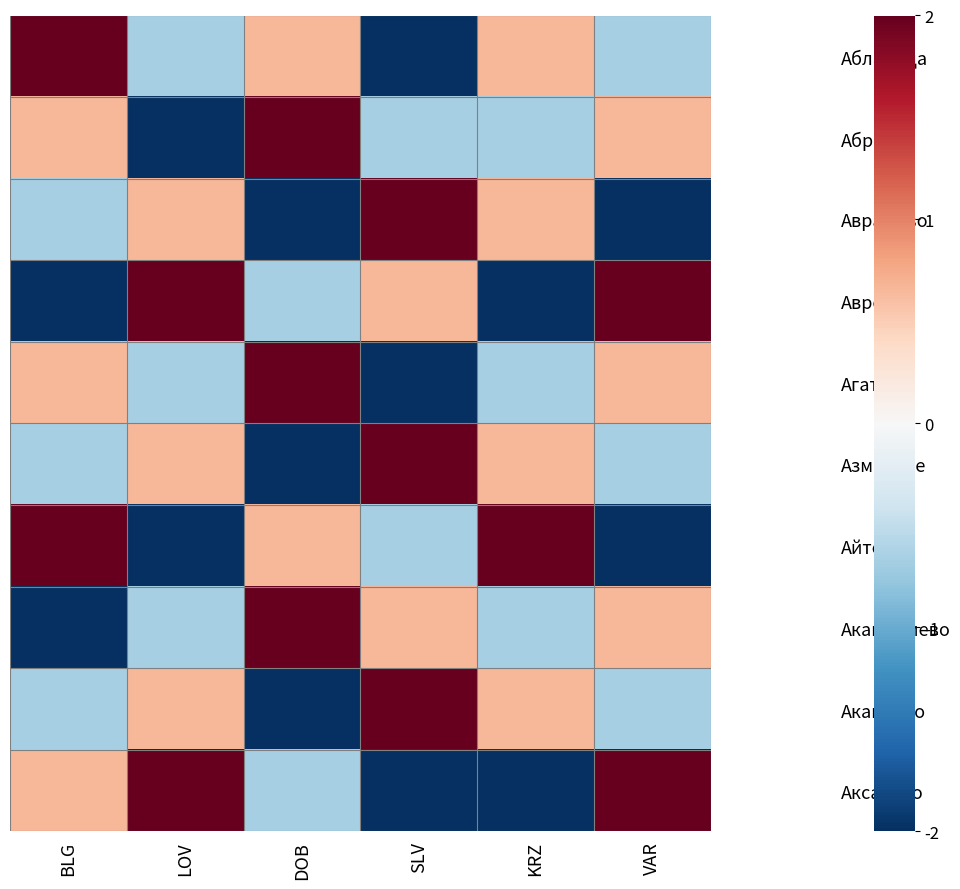

At how many categories does at least one series exceed -1?

6